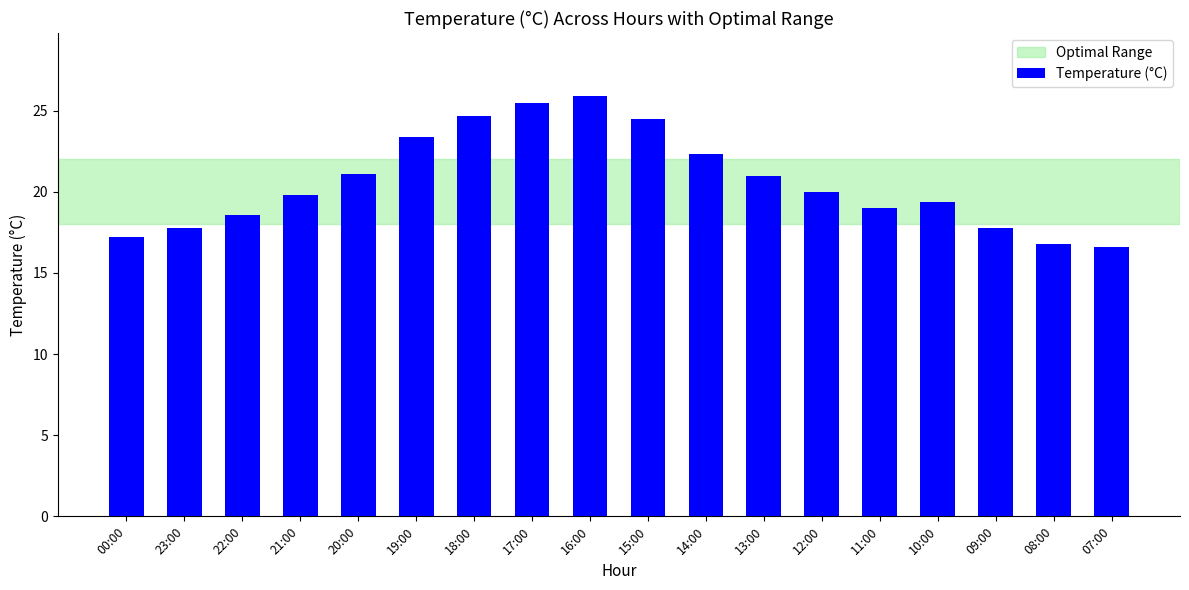

What is the change in value from 19:00 to 11:00?

-4.4